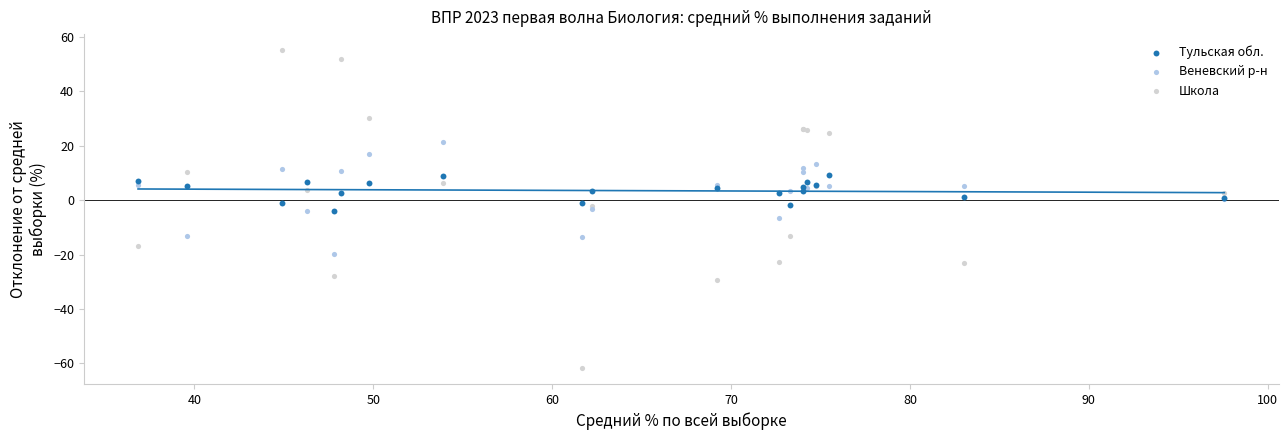

What is the X range (max minus min) for the scatter plot?

60.7